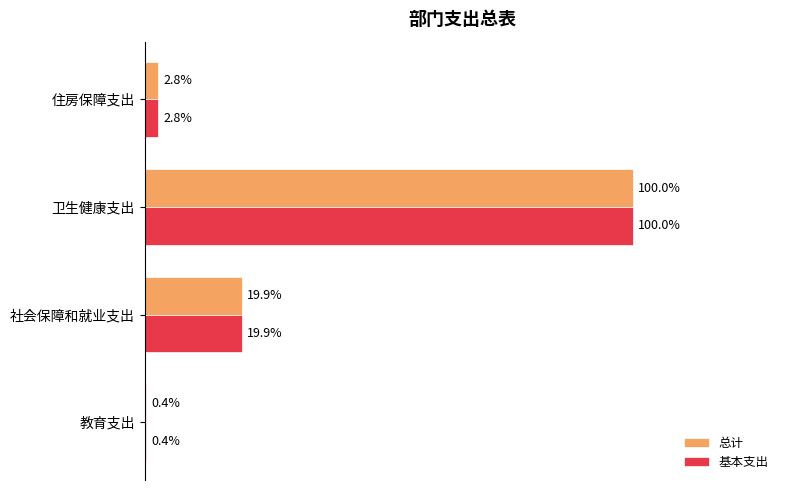

Is the value of 总计 at 教育支出 greater than the value of 基本支出 at 卫生健康支出?

No